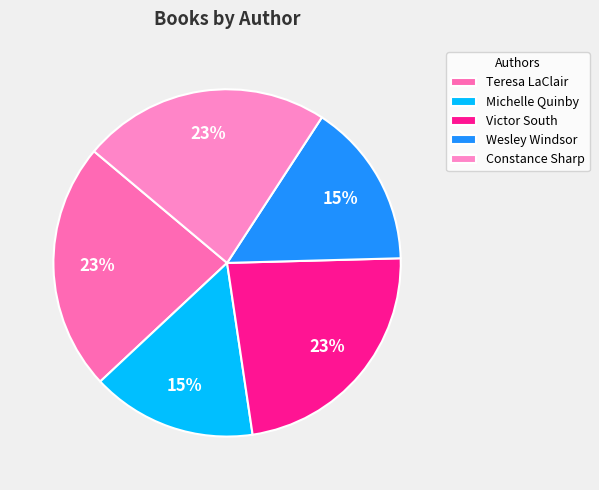

Count the number of slices in the pie.

5